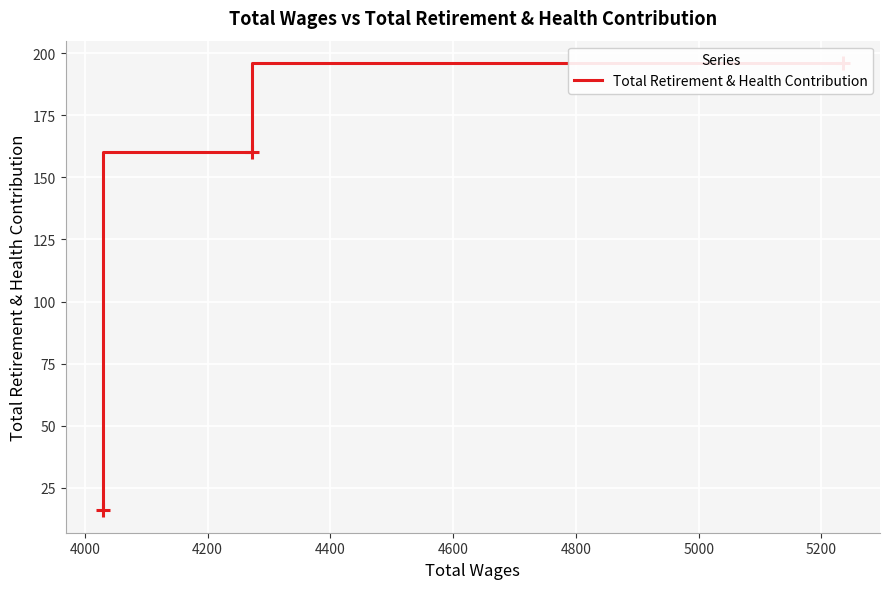

What is the maximum value shown in the chart?

196